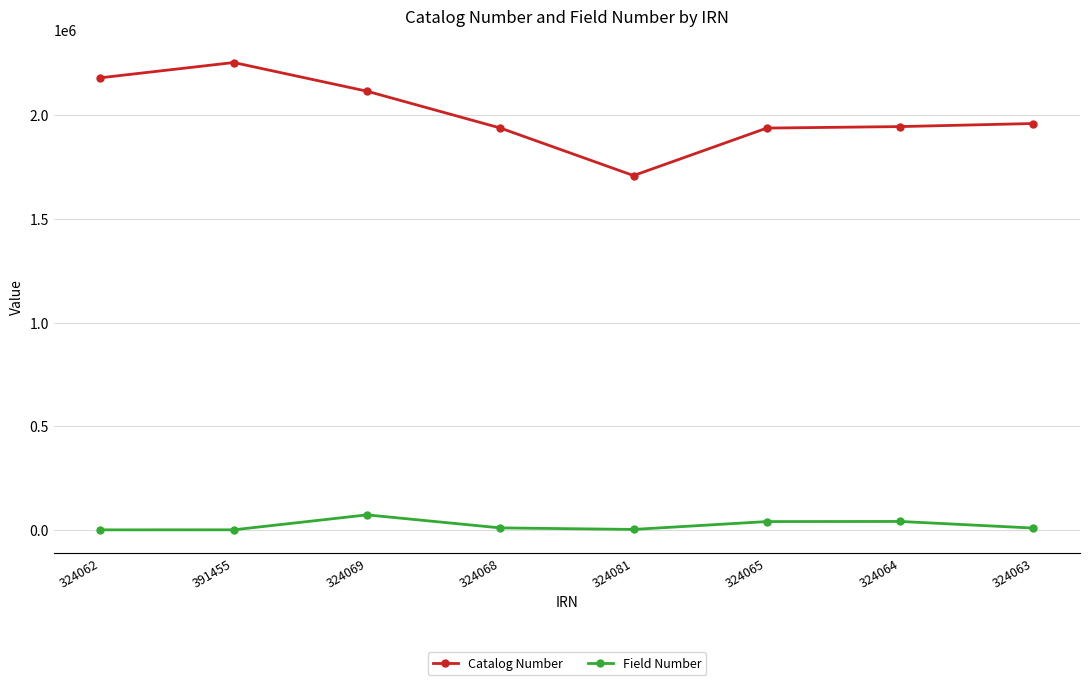

What is the difference between the Catalog Number values at 391455 and 324065?

315710